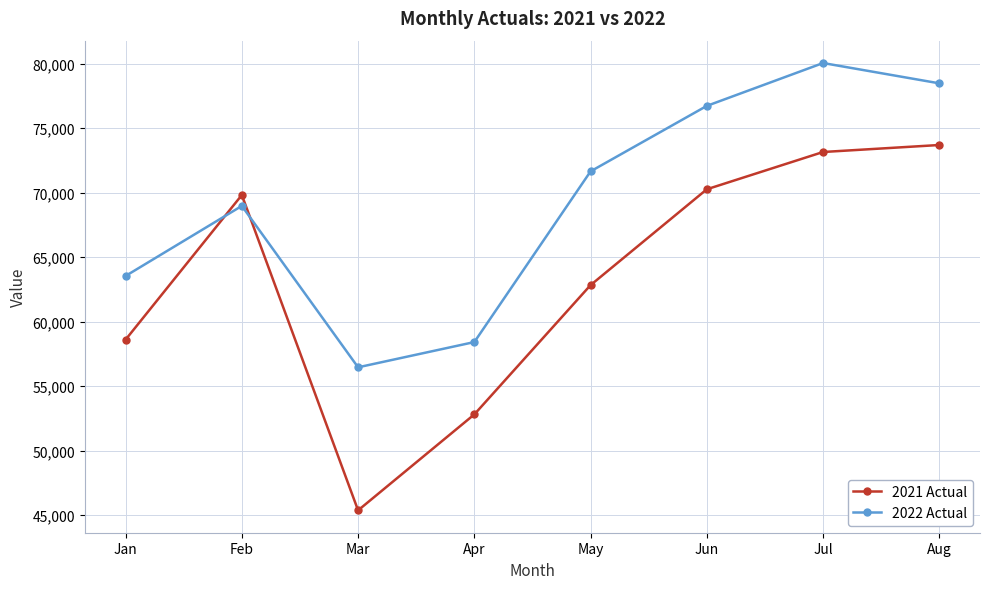

Rank the series at Jul from lowest to highest value.

2021 Actual, 2022 Actual